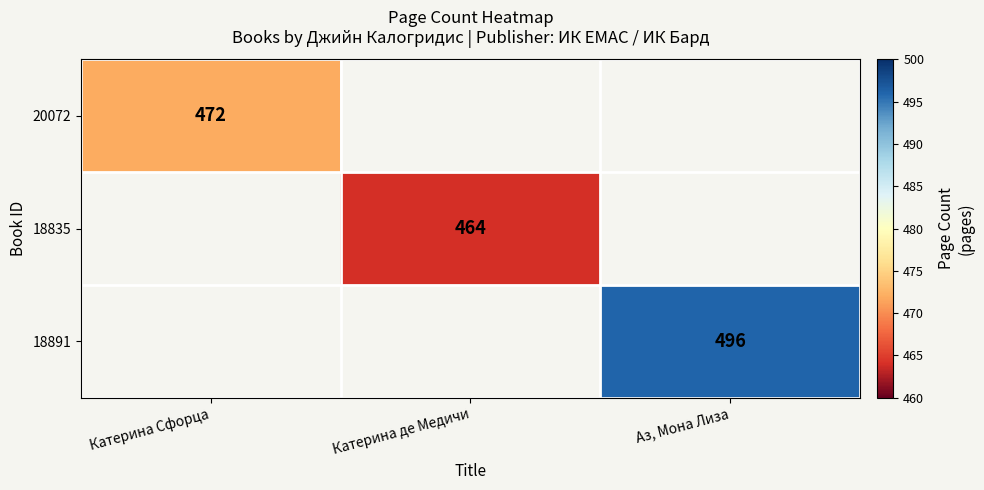

The 20072 series shows 472 at Катерина Сфорца. True or false?

True